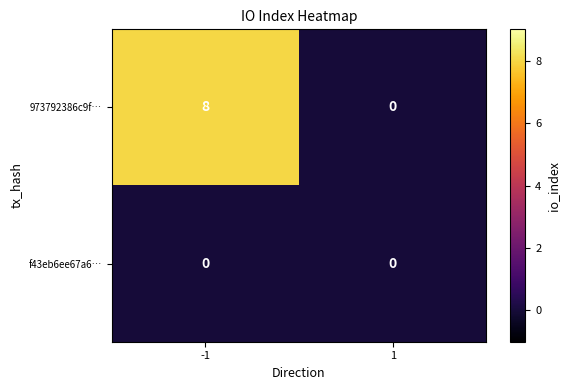

How many series are shown in this chart?

2